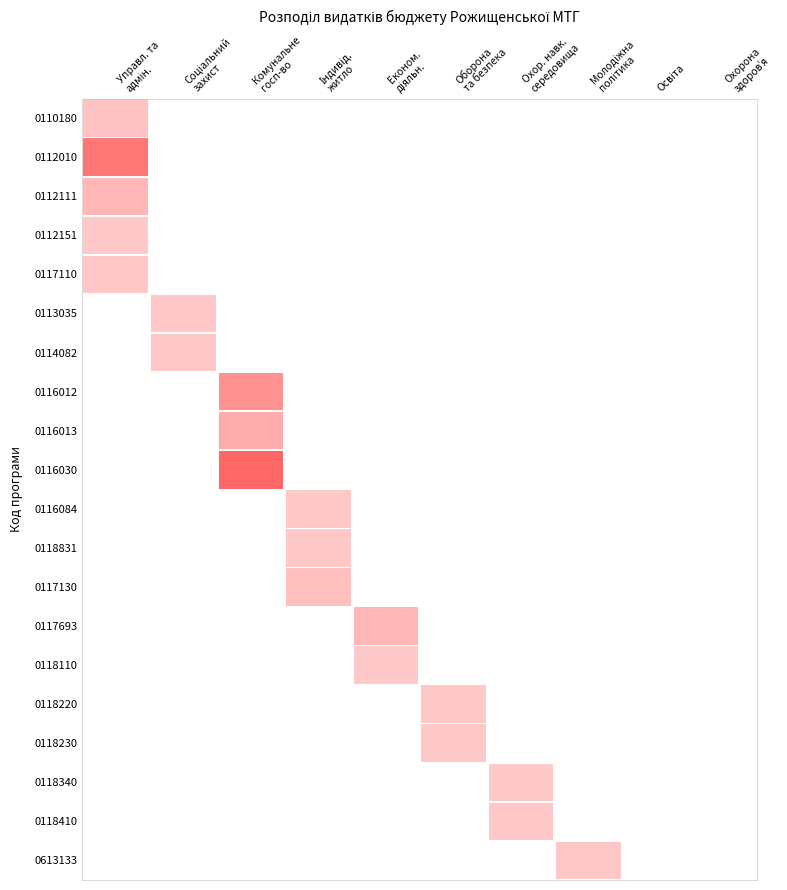

True or false: 0118340 has a value of 0 at 0.

True